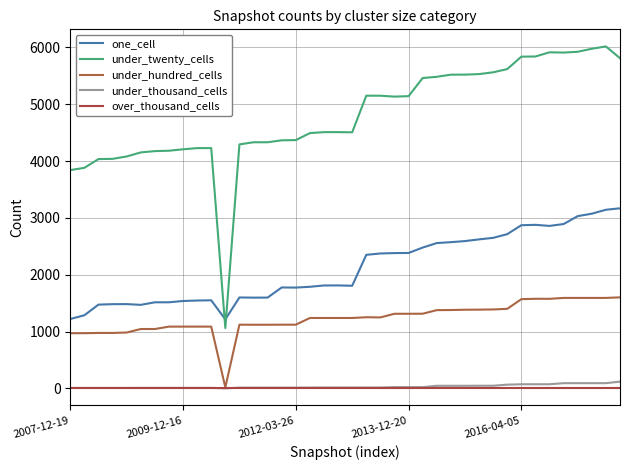

How many lines are shown in the chart?

5